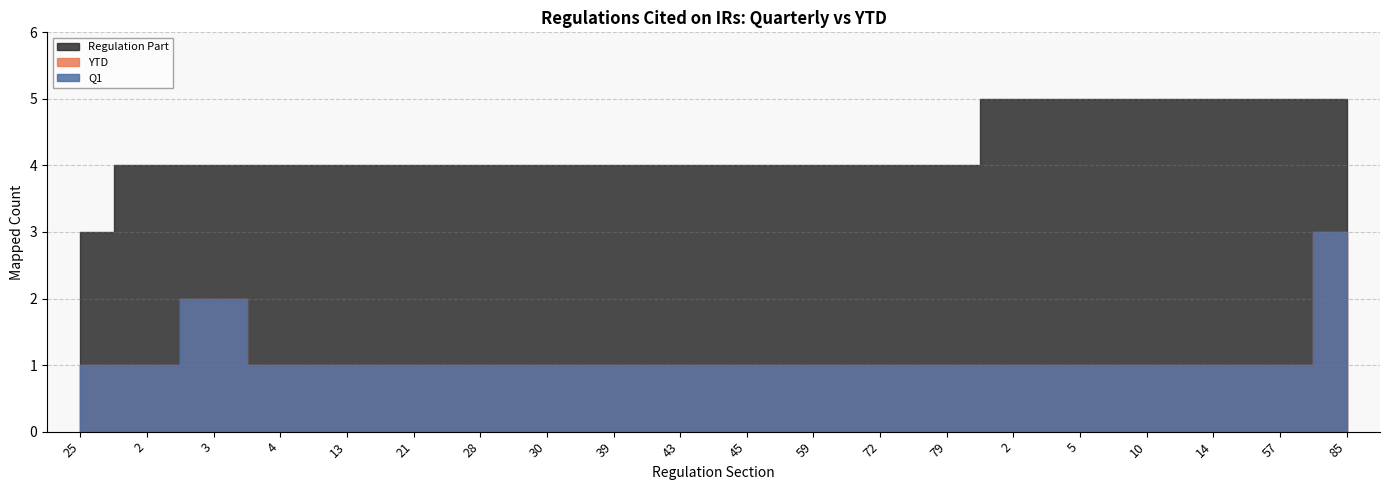

True or false: Q1 has a value of 1 at 13.

True